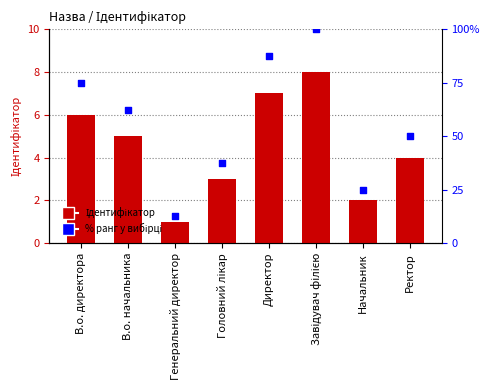

What is the total value across all series at В.о. директора?

81.0